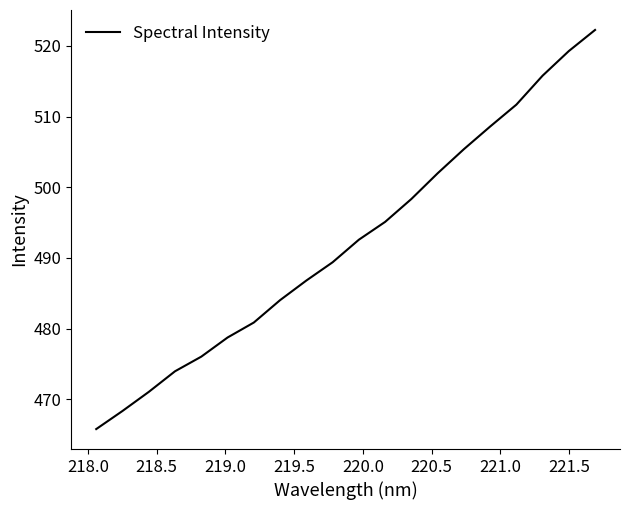

What is the smallest value displayed?

465.8